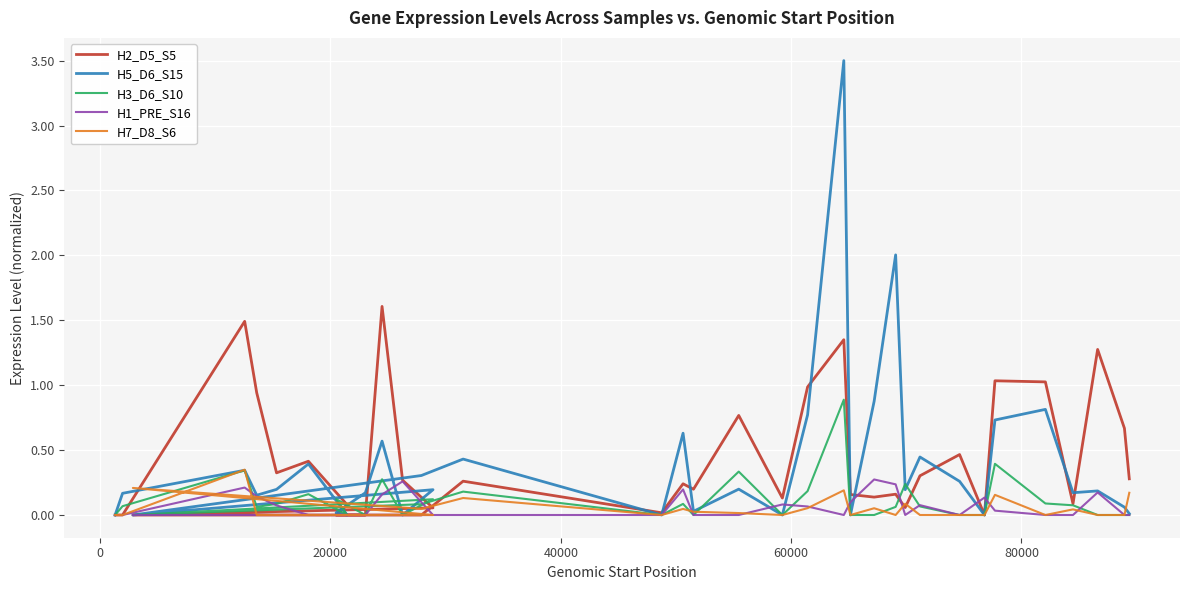

The value of H3_D6_S10 at −20000 is 0.4. True or false?

False